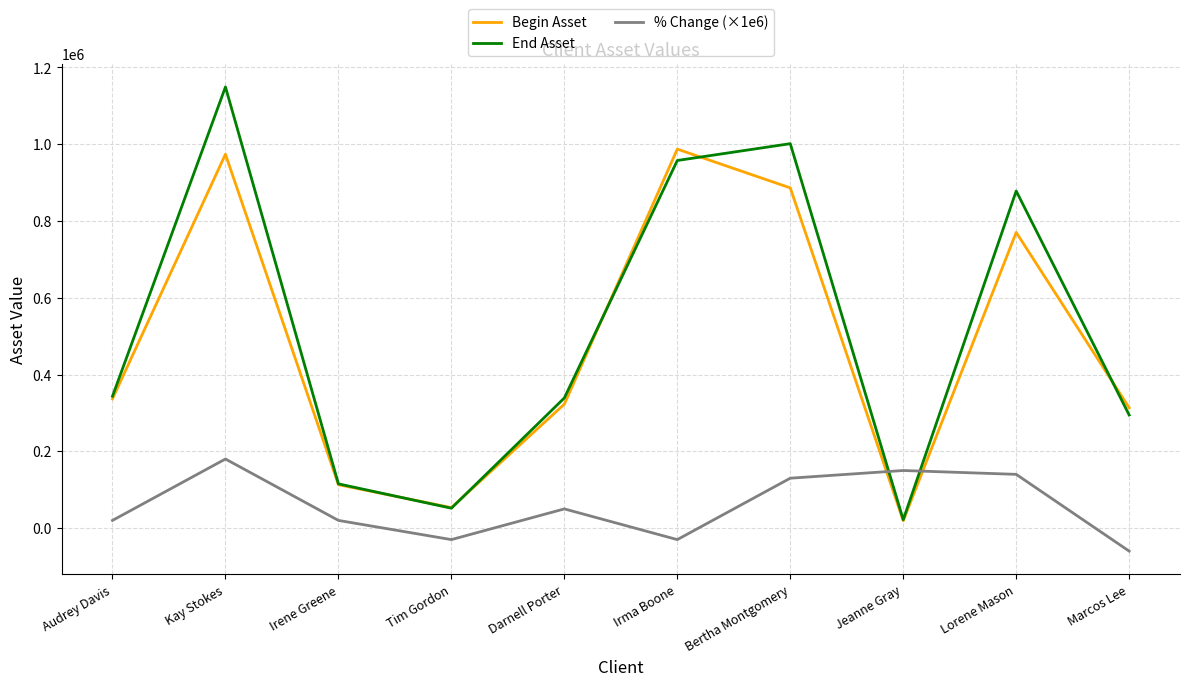

What is the spread (max minus min) of values at Tim Gordon?

83369.9